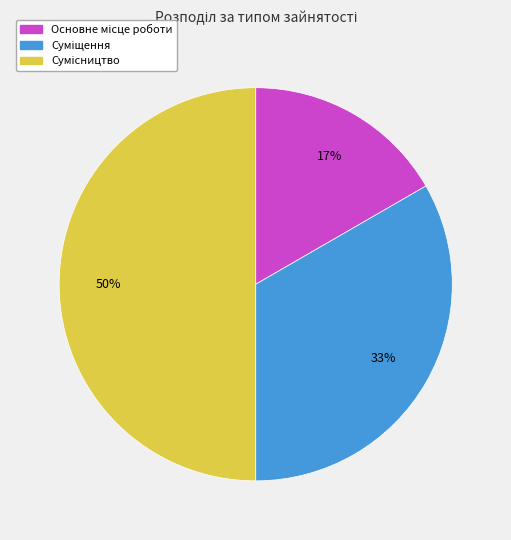

To the nearest percent, what is the average slice percentage?

33%